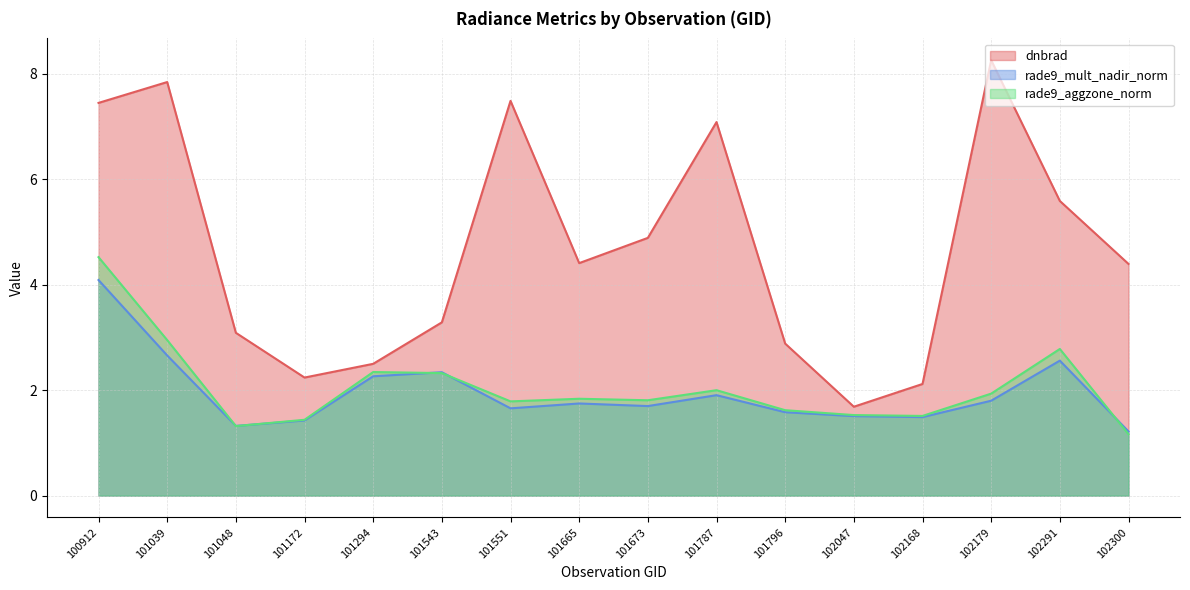

True or false: rade9_aggzone_norm and dnbrad cross at least once.

False